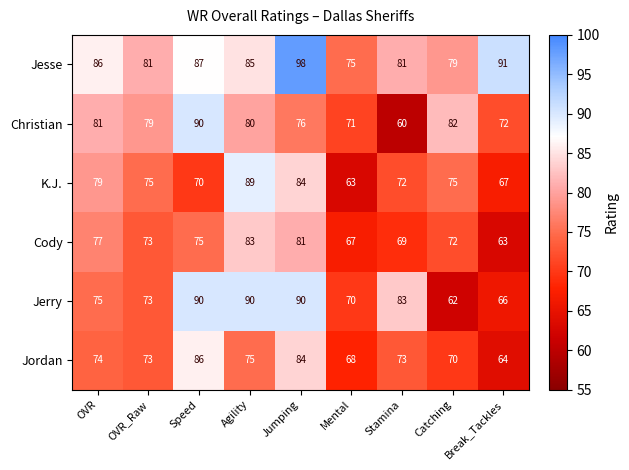

True or false: Christian has a value of 26 at OVR_Raw.

False